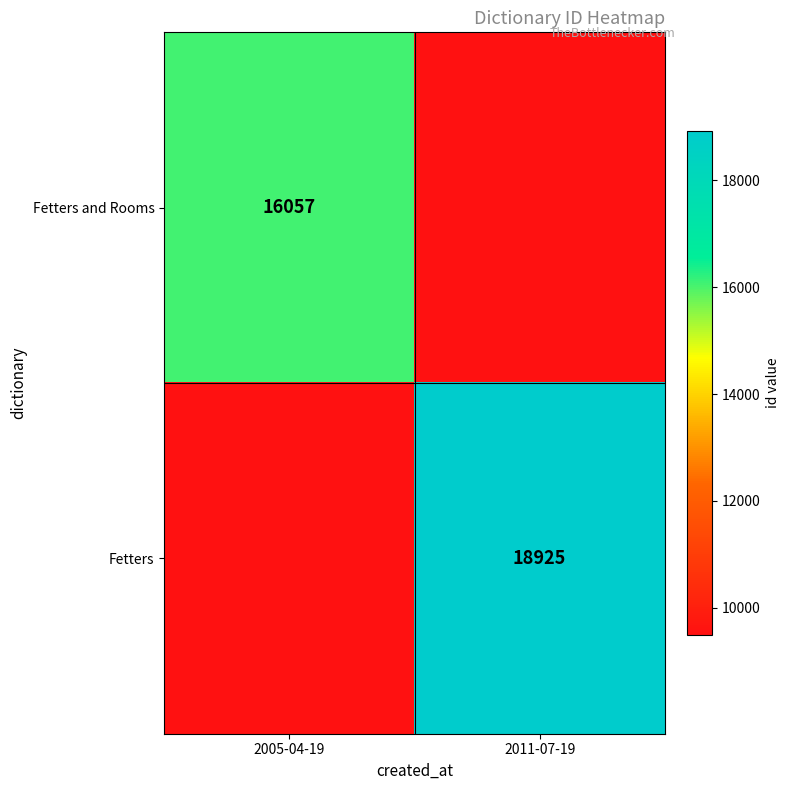

Is the value of Fetters and Rooms at 2005-04-19 greater than the value of Fetters at 2011-07-19?

No